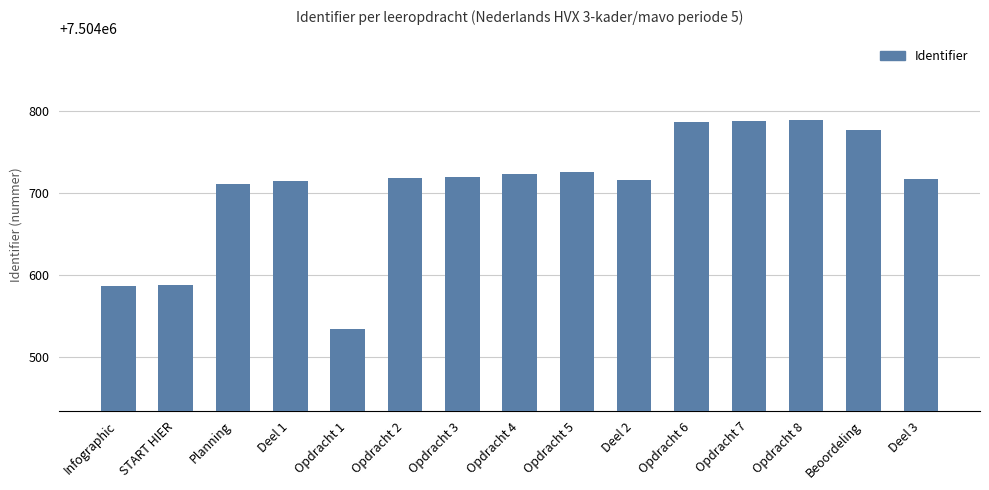

What is the value of the 12th bar from the left?

7504787